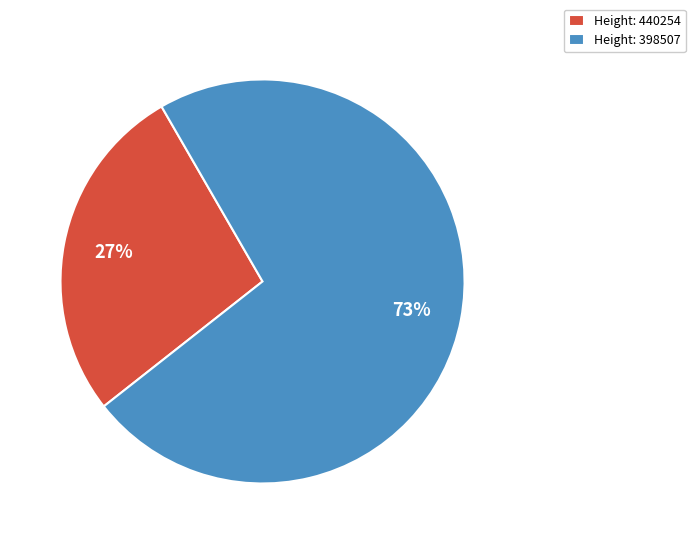

Between Height: 440254 and Height: 398507, which is larger?

Height: 398507